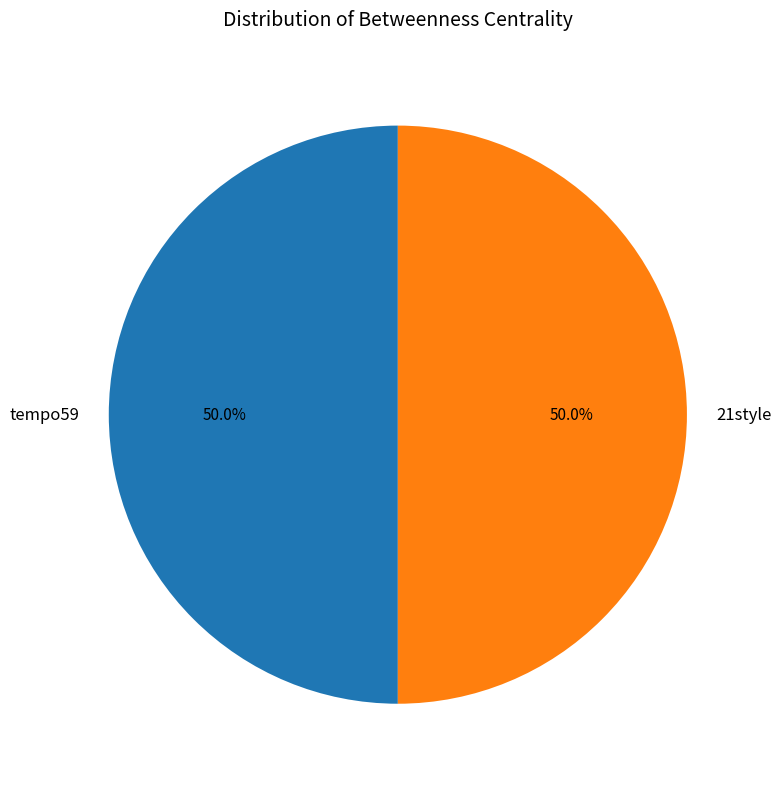

How much of the chart is everything except 21style?

50.0%